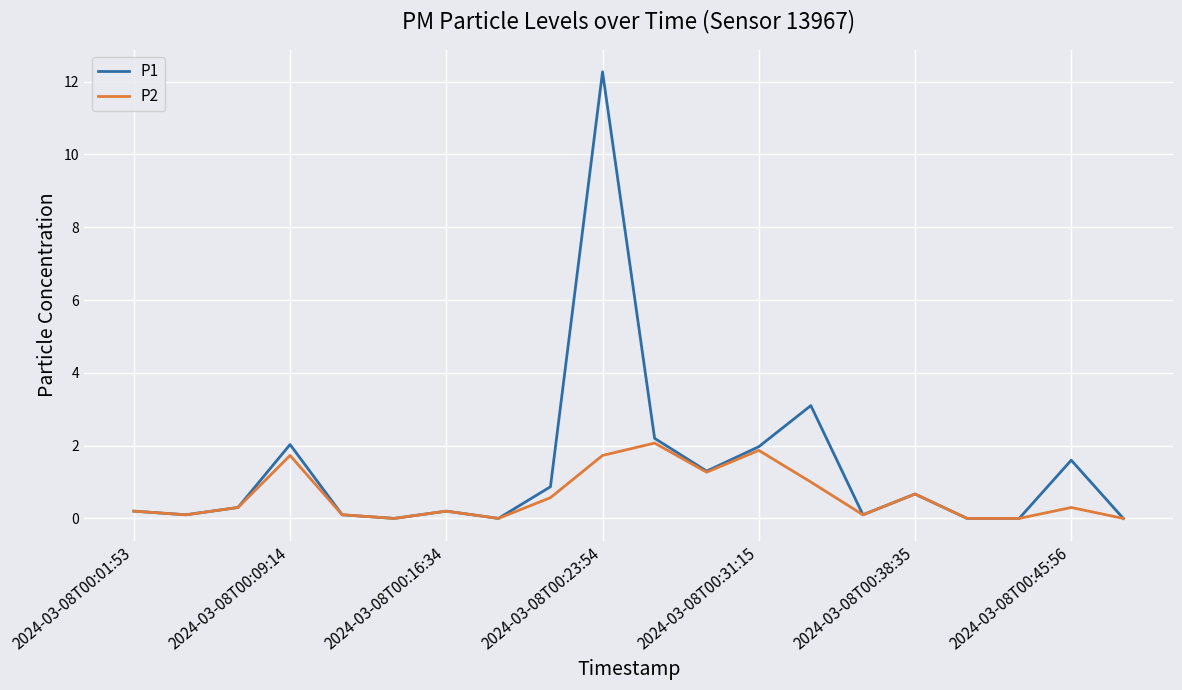

List the series in order of their overall mean, lowest first.

P2, P1